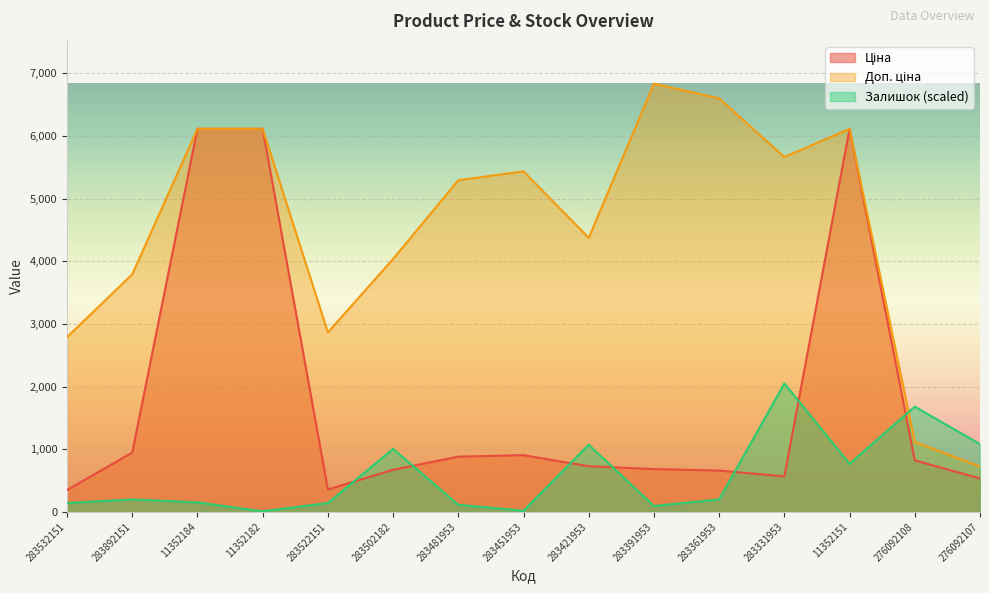

Which series has the largest total across all categories?

Доп. ціна